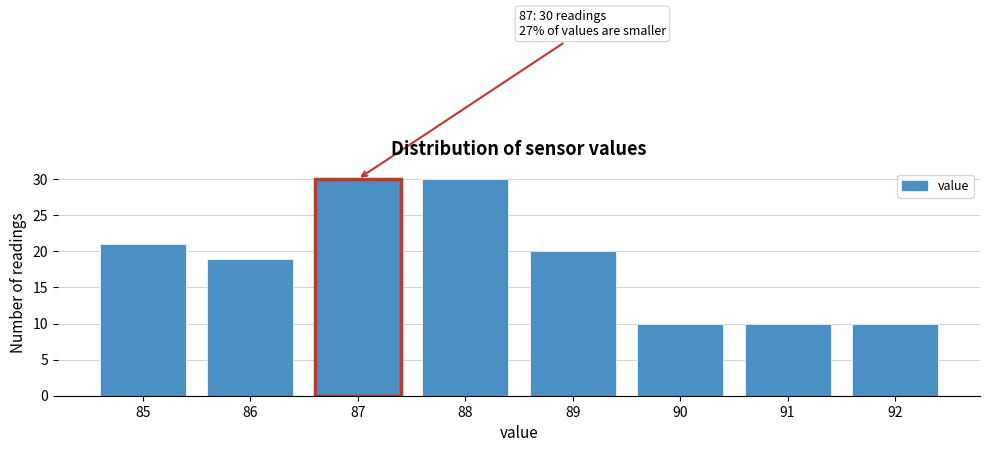

Reading left to right, transcribe all the data shown in this chart.

21	19	30	30	20	10	10	10